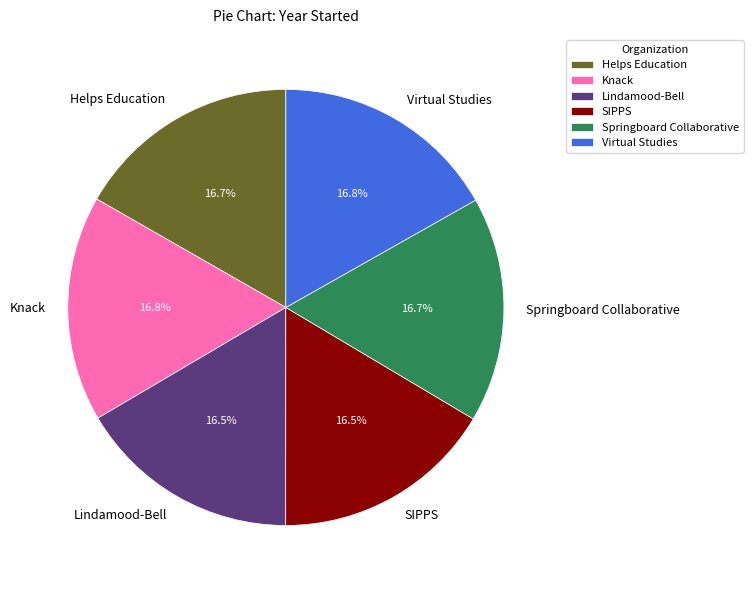

What is the ratio of the value at Knack to the value at Virtual Studies?

1.0